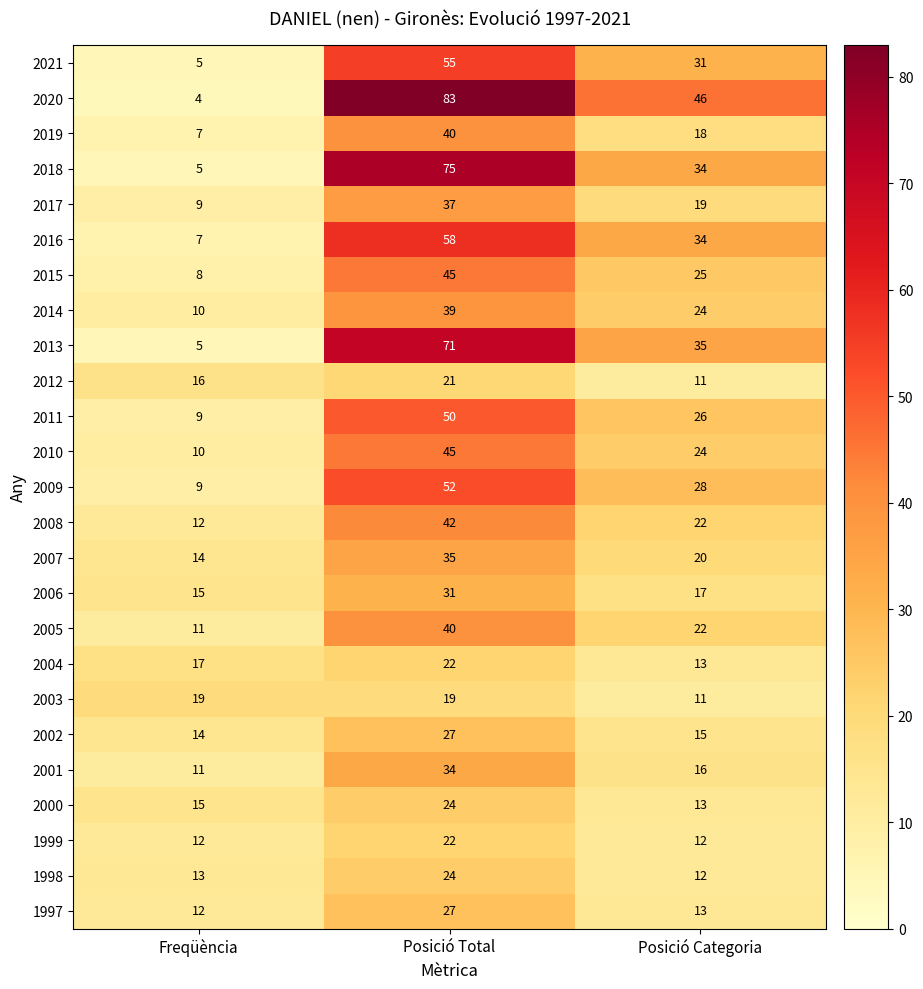

The 2020 series shows 46 at Posició Categoria. True or false?

True